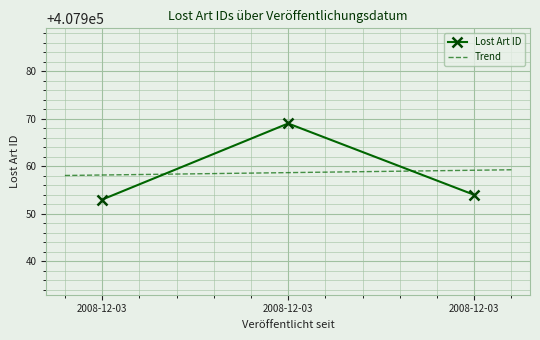

True or false: the data shows 407954 at 2008-12-03.

True